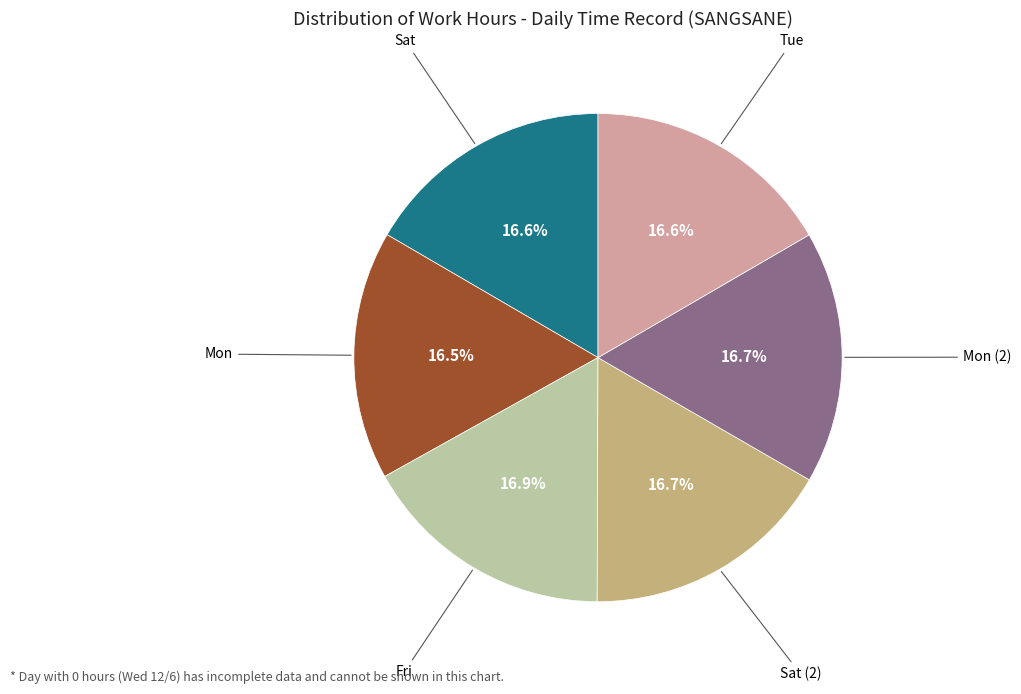

To the nearest percent, what is the difference between the largest and smallest slice percentages?

0%